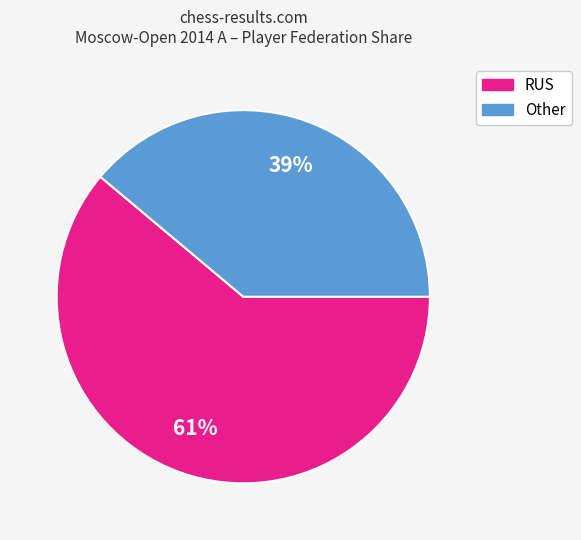

Count the number of slices in the pie.

2